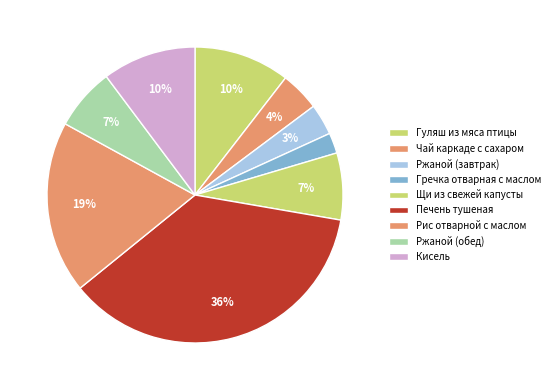

Count the number of slices in the pie.

9